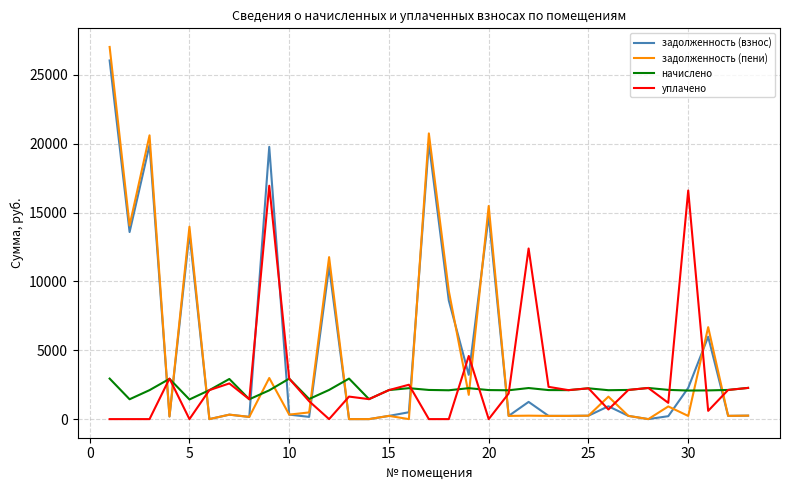

What is the maximum value for начислено?

2943.1